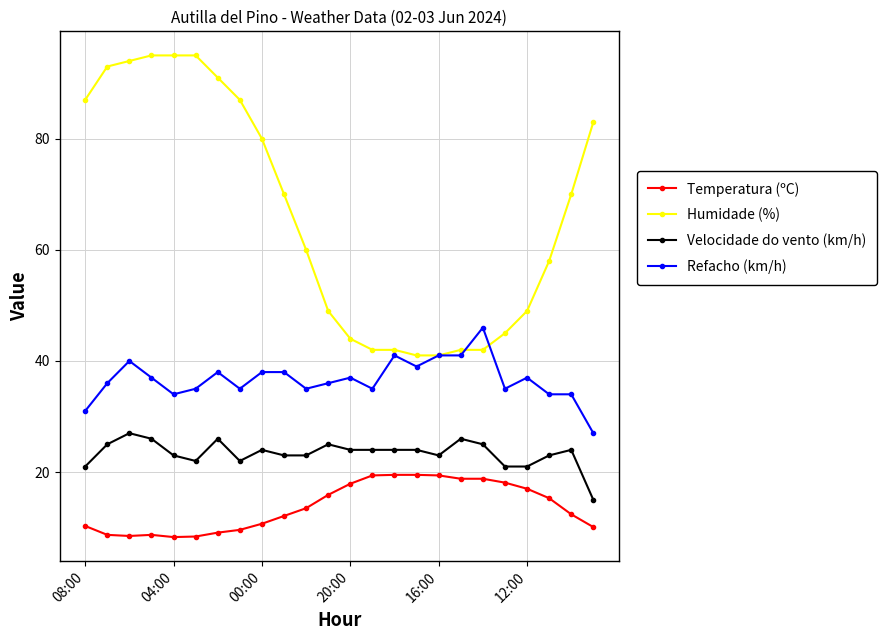

What is the average value of the Humidade (%) series?

66.5